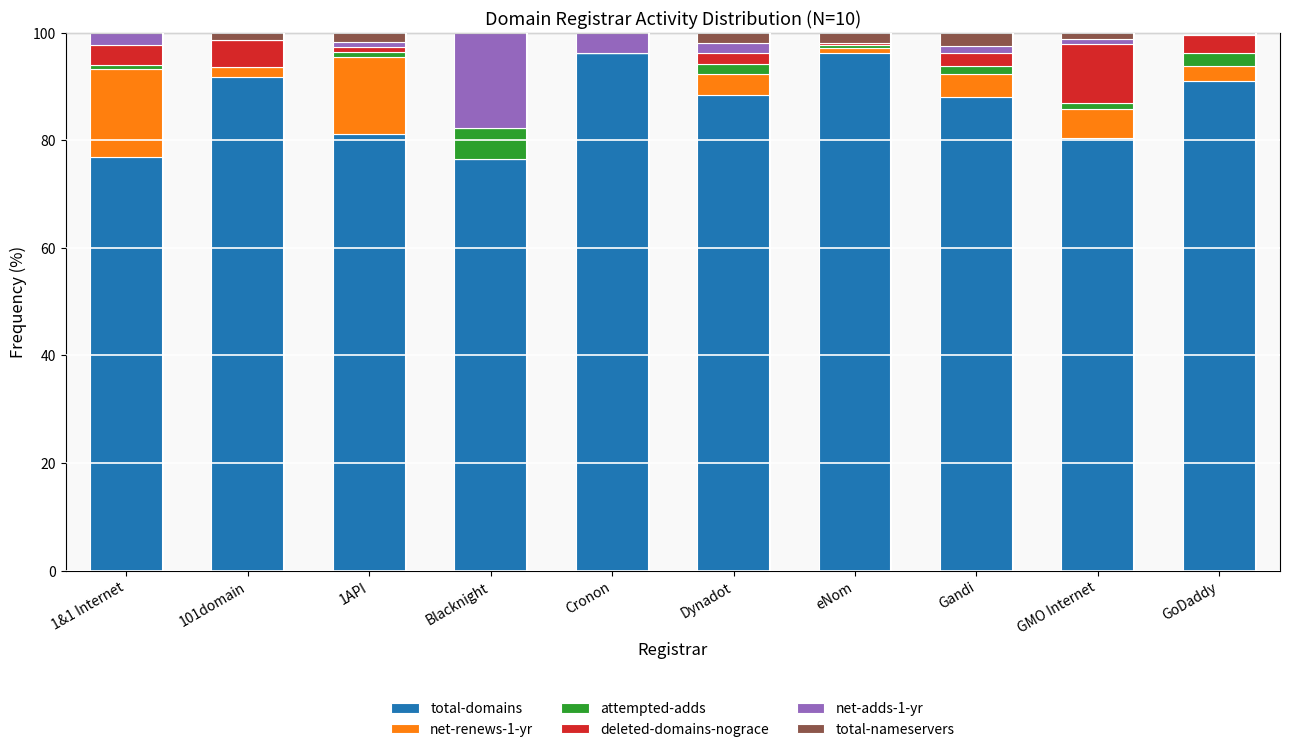

How many data points does each series have?

10